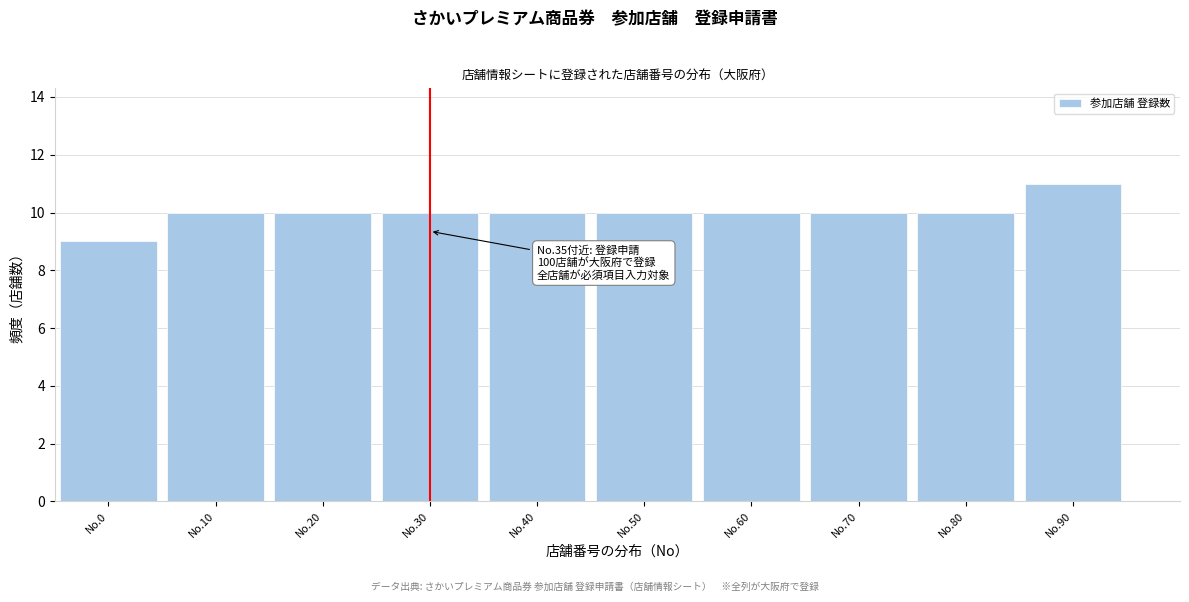

Reading left to right, extract all data points from this chart.

No.0=9	No.10=10	No.20=10	No.30=10	No.40=10	No.50=10	No.60=10	No.70=10	No.80=10	No.90=11